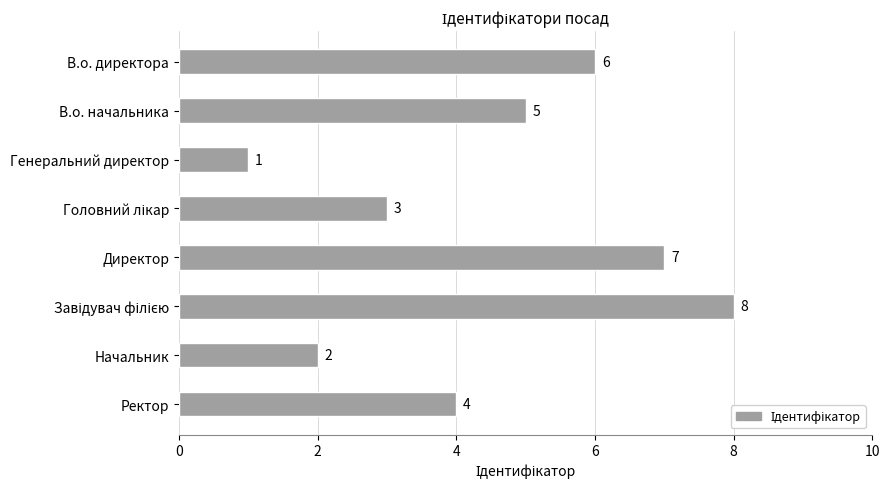

Read the value at Ректор.

4